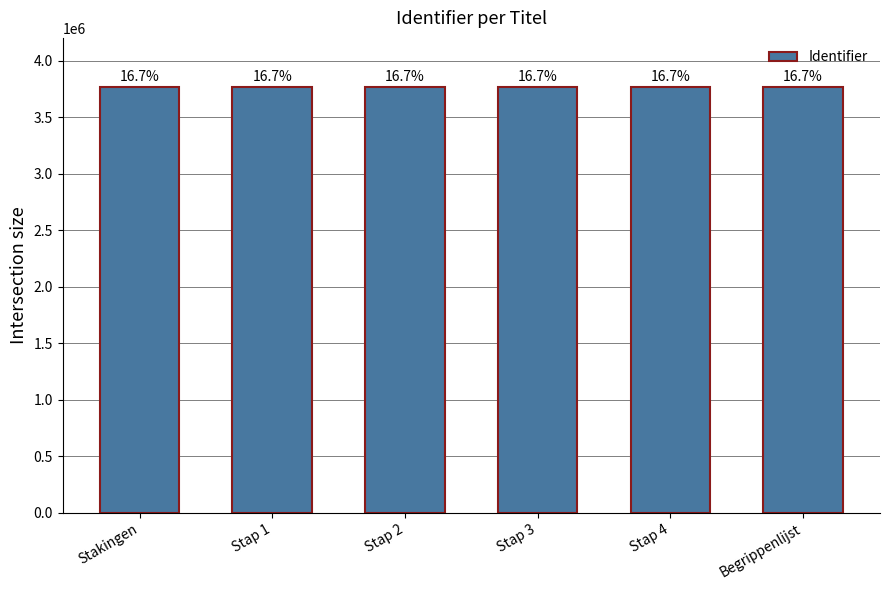

What is the value of the 5th bar from the left?

3762195